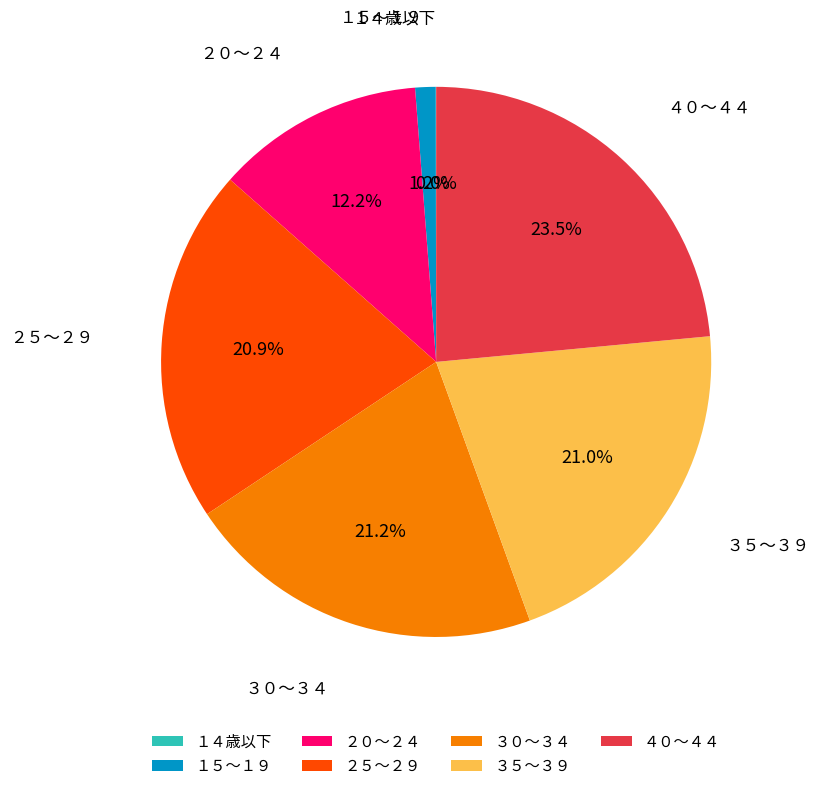

Which category has the biggest portion of the pie?

４０～４４